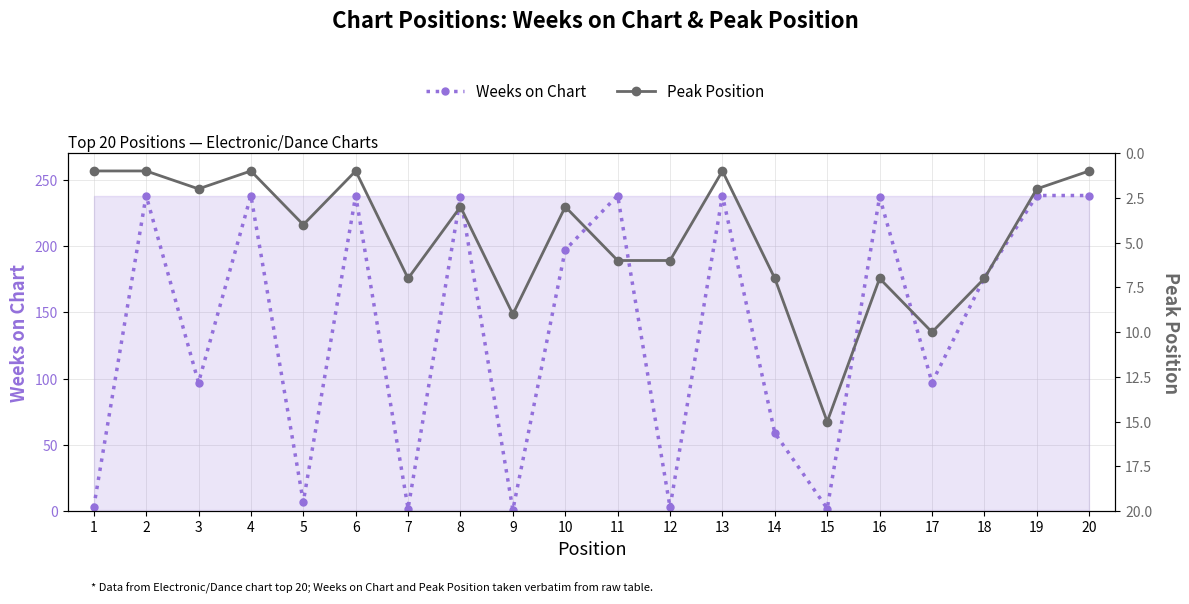

At how many categories does at least one series exceed 213?

9